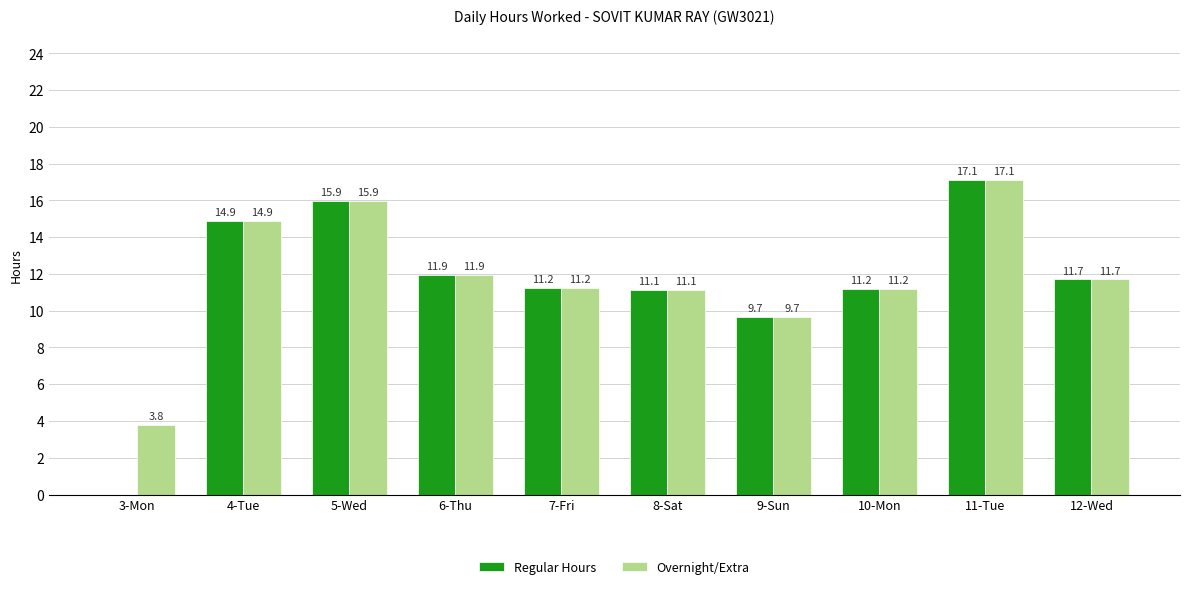

What is the average value of the Regular Hours series?

11.5